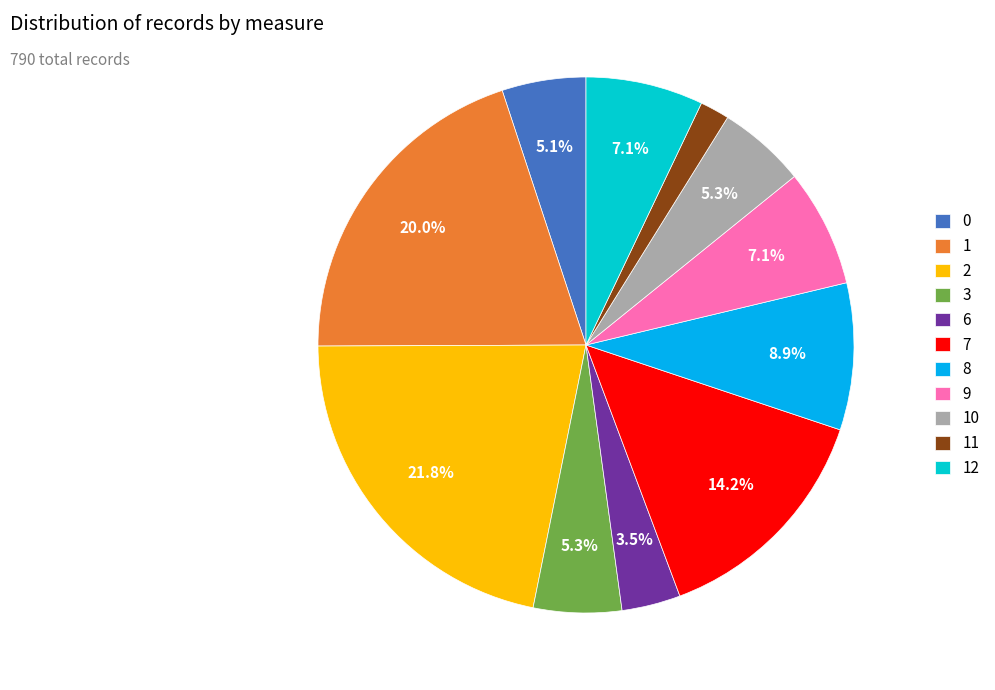

To the nearest percent, what is the combined percentage of 2 and 9?

29%